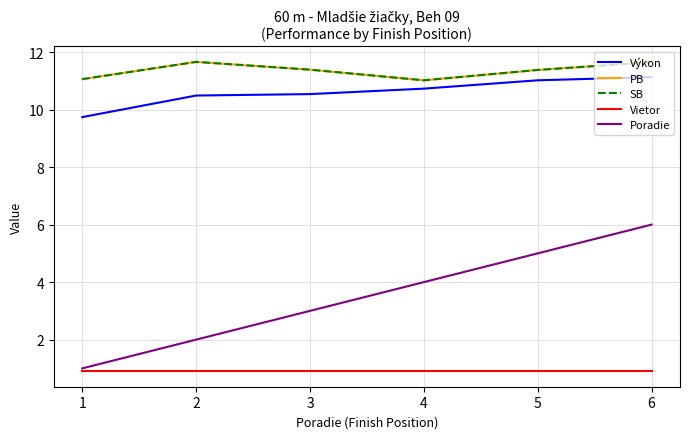

True or false: Poradie and Výkon cross at least once.

False